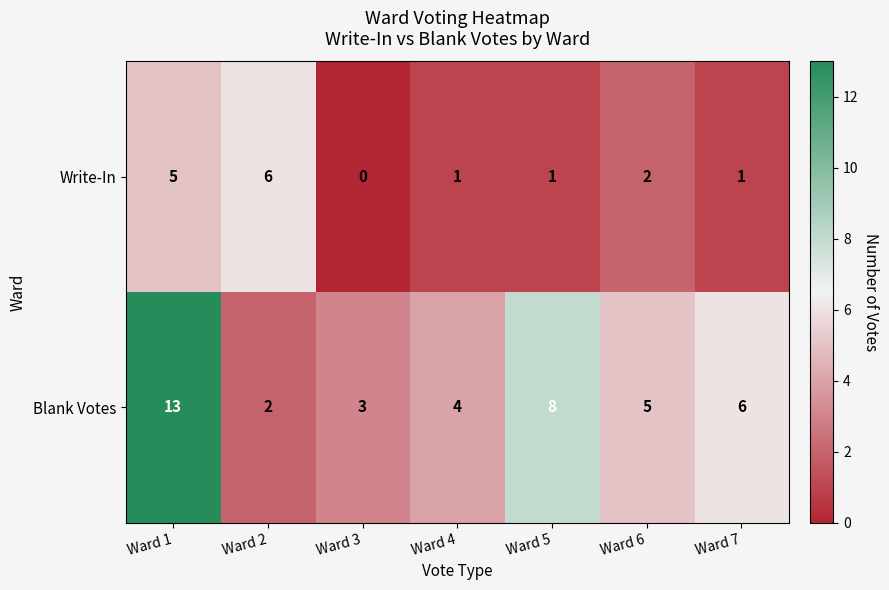

Rank the series by their maximum value, from lowest to highest.

Write-In, Blank Votes